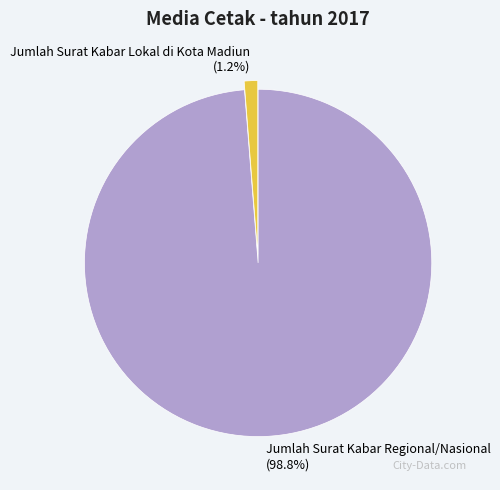

To the nearest percent, what is the average slice percentage?

50%